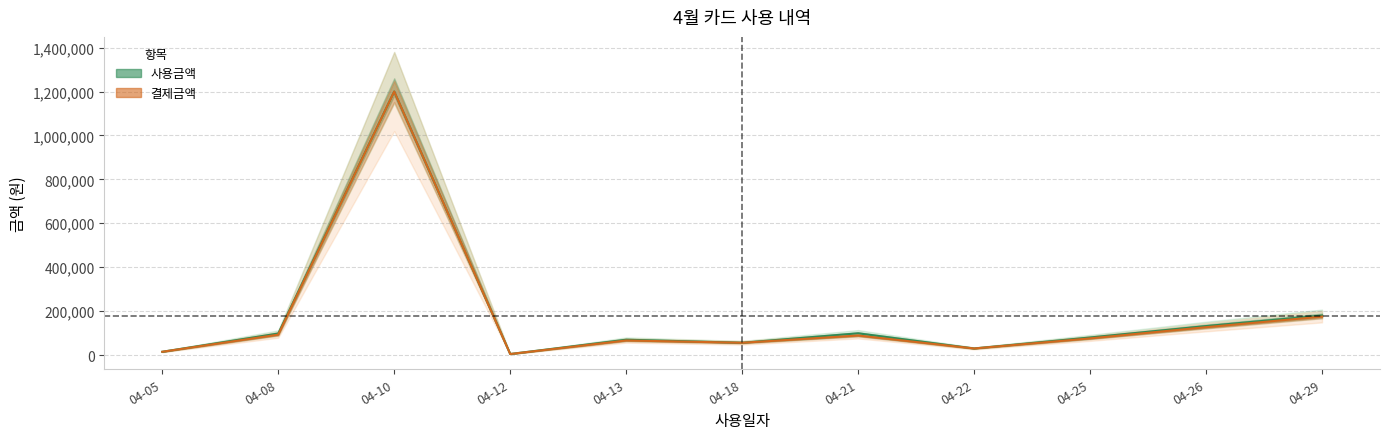

How many data points does each series have?

11